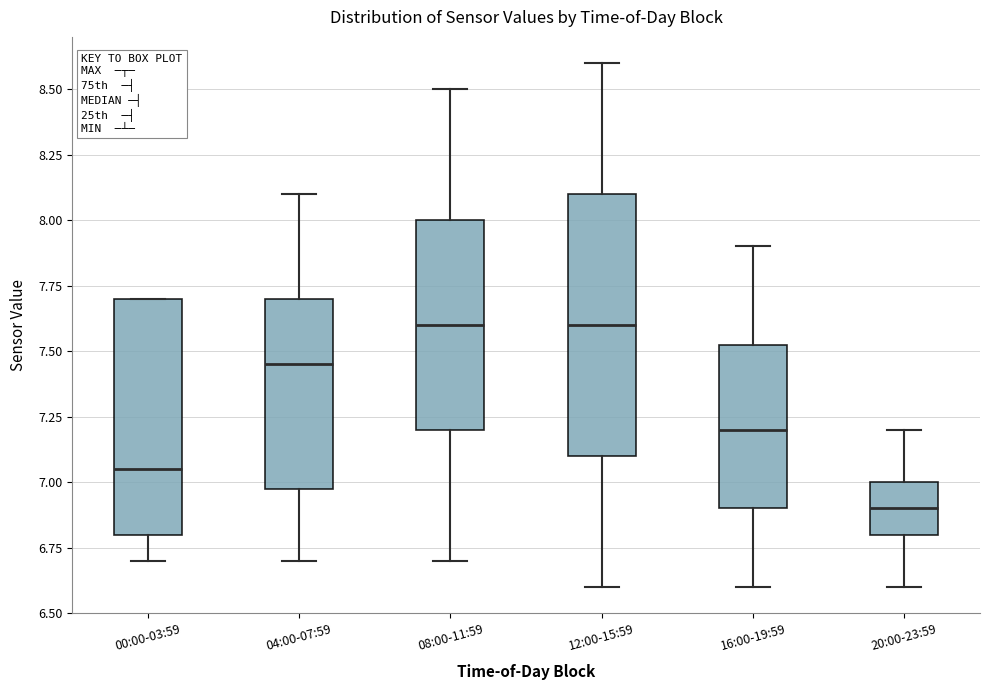

Which box is the tallest, from its lower edge to its upper edge?

12:00-15:59